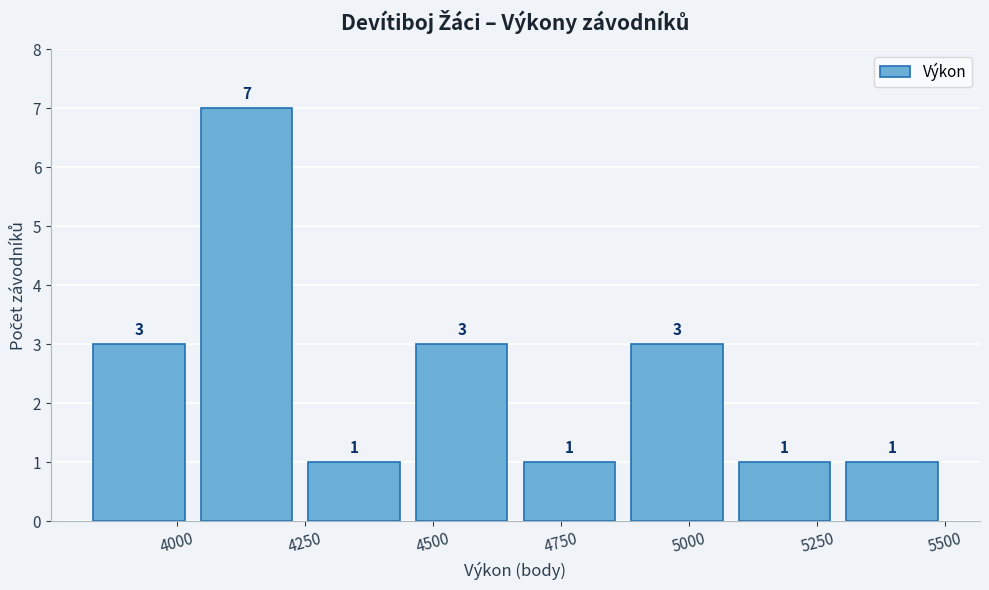

Reading left to right, transcribe this chart: for each bar, give the range it covers on the x-axis and its height. The bar edges are not printed on the chart, so give them approximately, as read against the axis.

3800 to 4050: 3
4050 to 4250: 7
4250 to 4450: 1
4450 to 4650: 3
4650 to 4850: 1
4850 to 5100: 3
5100 to 5300: 1
5300 to 5500: 1